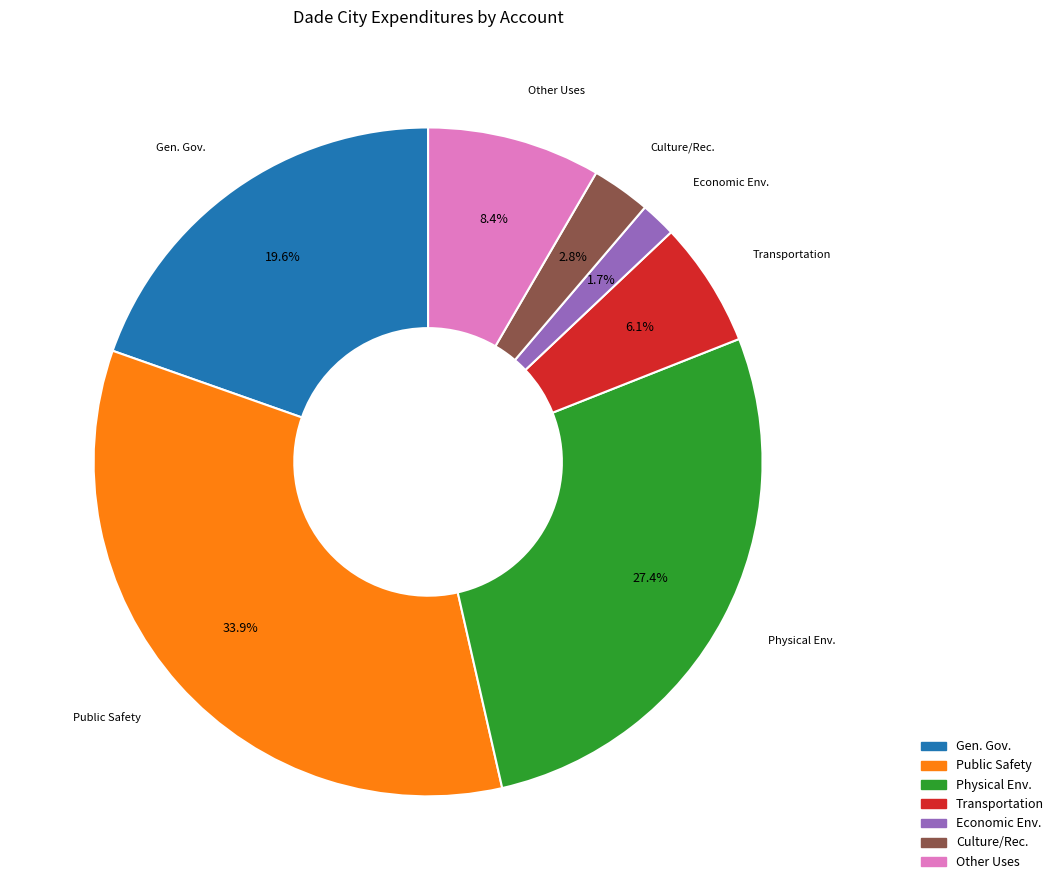

Does any single category account for the majority?

No